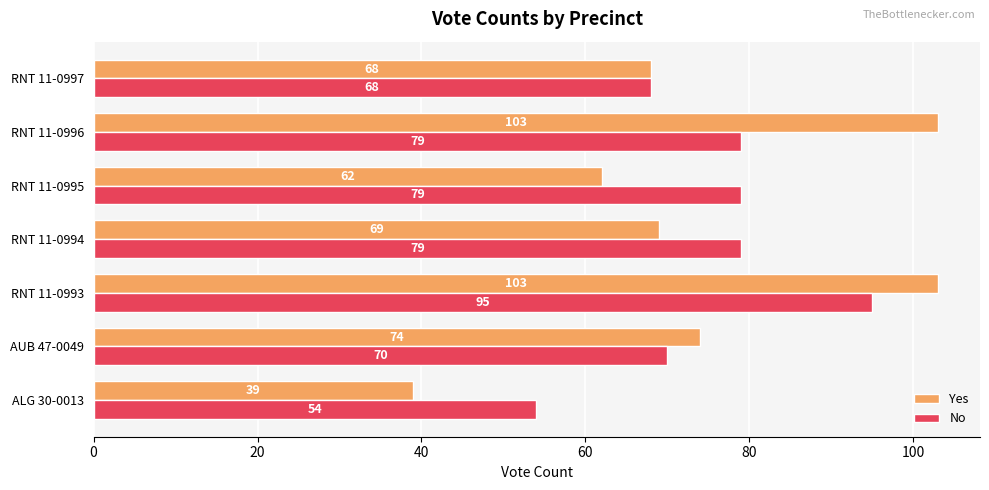

What value does the Yes series have at ALG 30-0013?

39